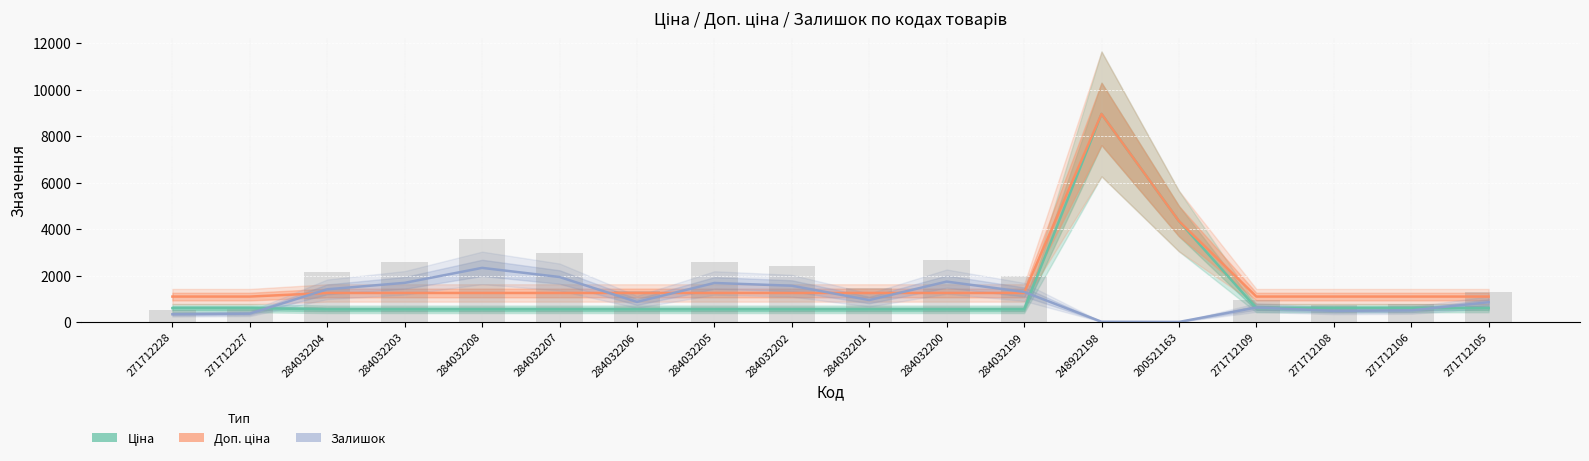

Is it true that Доп. ціна equals 638.9 at 284032200?

False